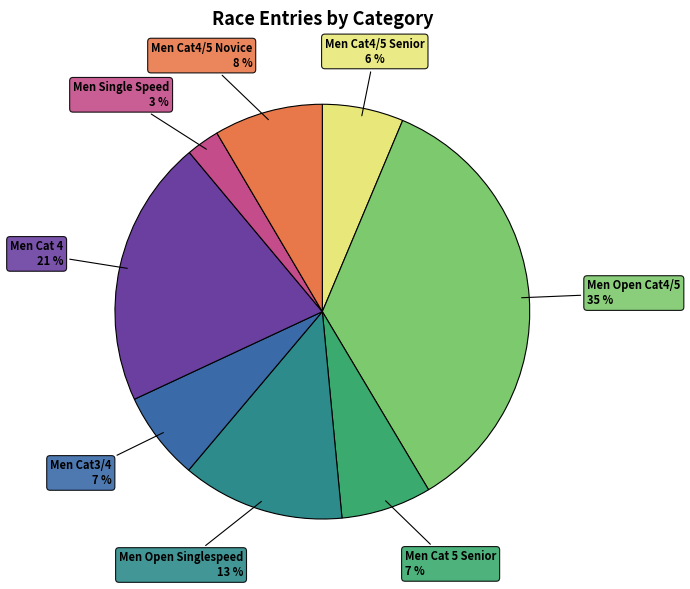

What is the largest slice in the pie chart?

Men Open Cat4/5